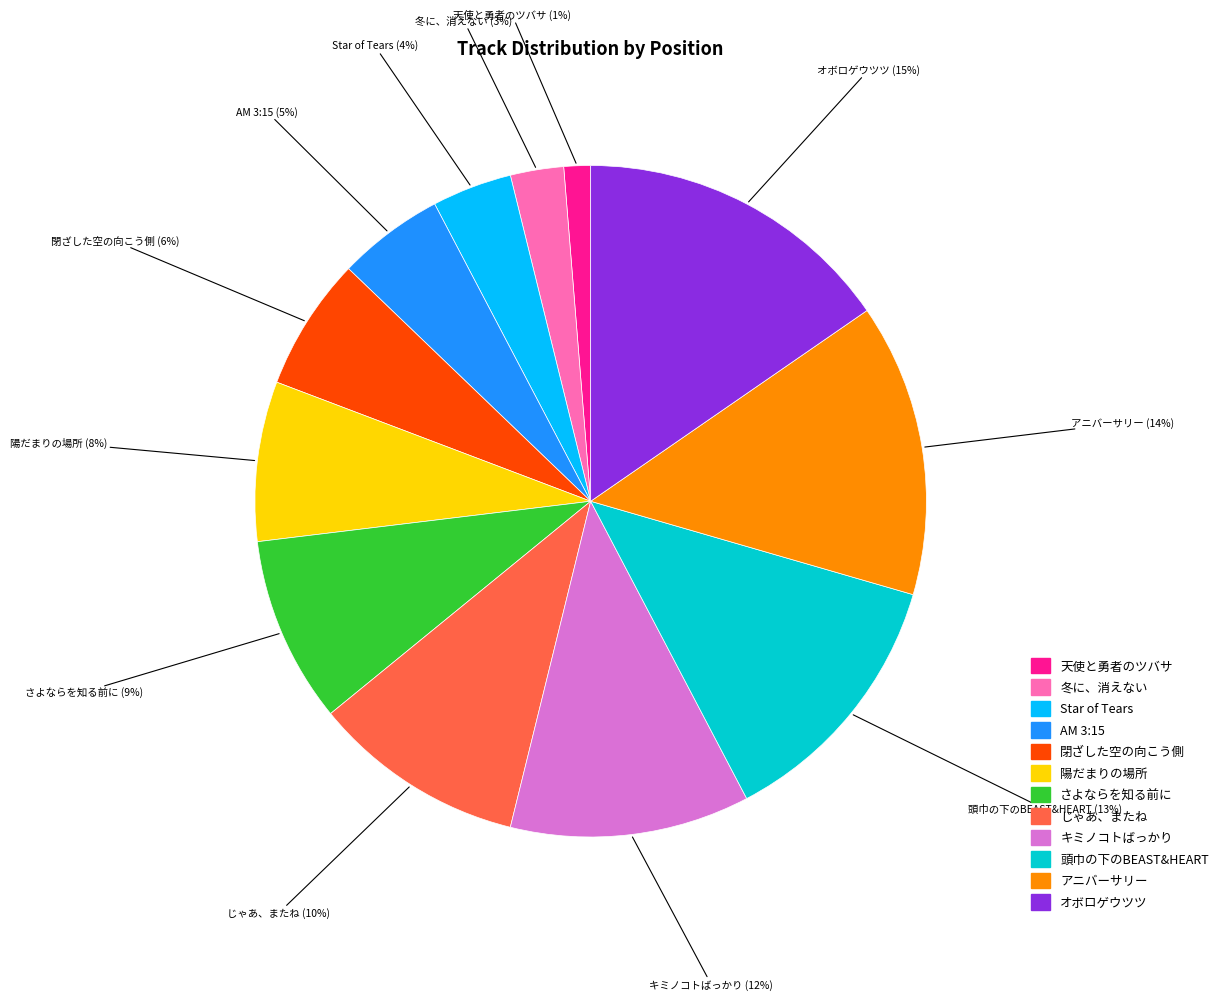

Is it true that 頭巾の下のBEAST&HEART is 2% of the pie?

False